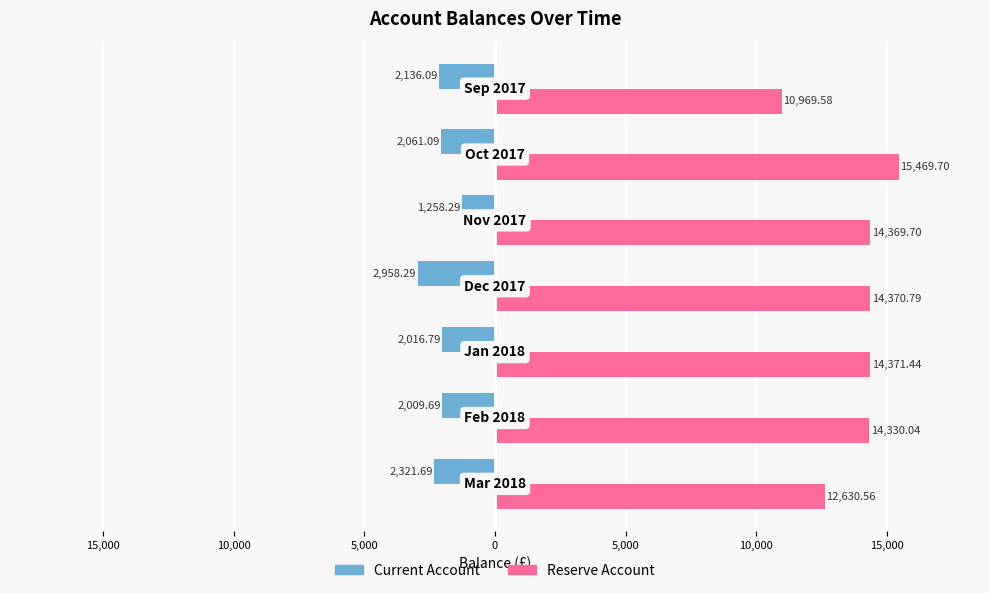

What is the value of the Current Account bar at the 3rd from the left?

-2016.8